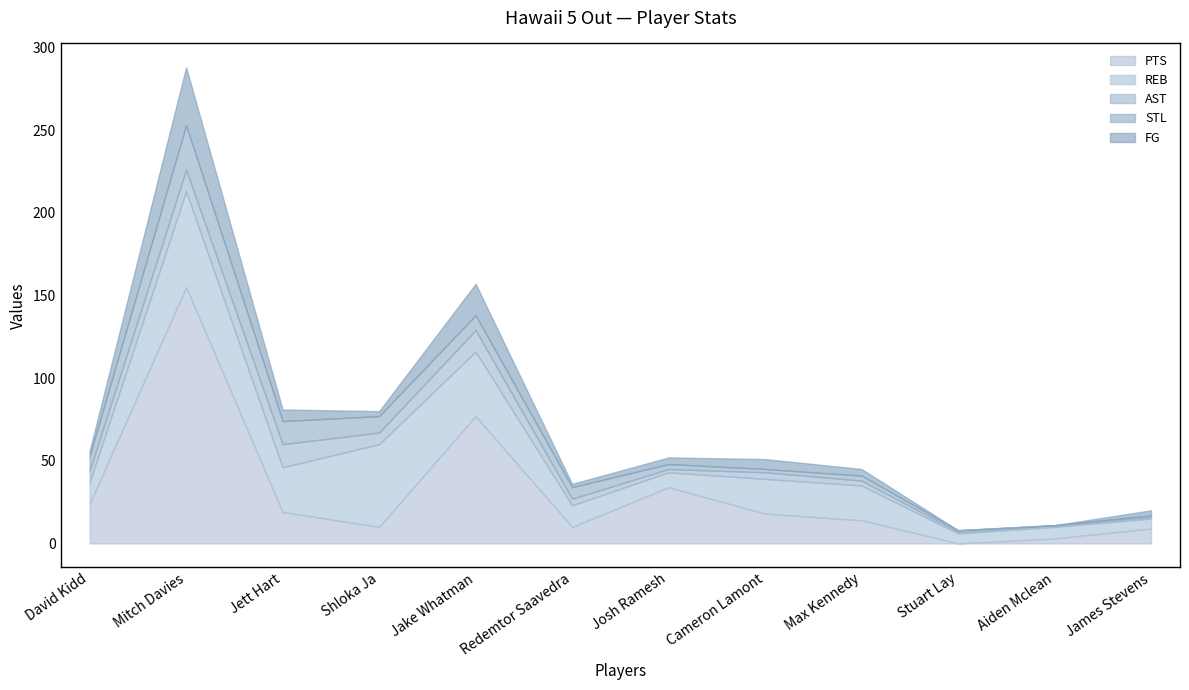

What is the total value across all series at David Kidd?

56